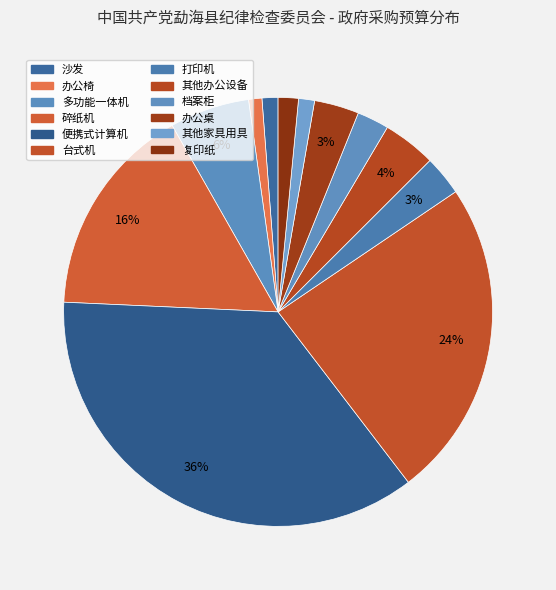

Is it true that 其他家具用具 is 13% of the pie?

False